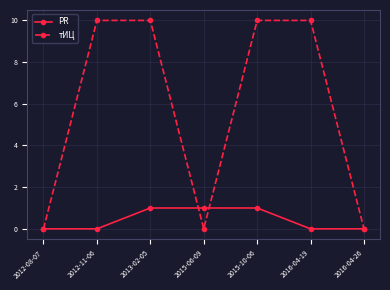

What is the difference between the highest and lowest values at 2012-11-06?

10